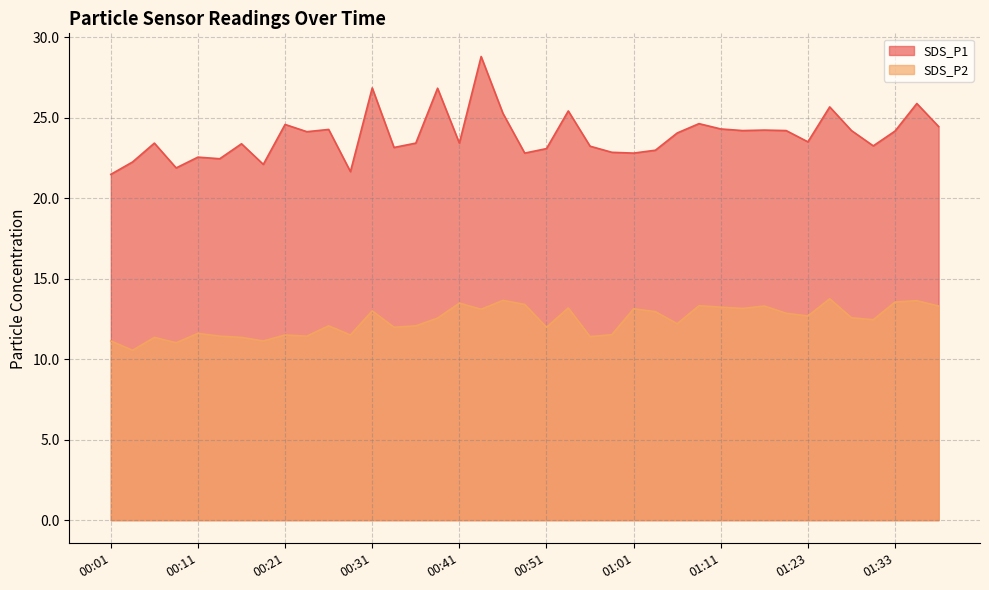

What is the sum of all SDS_P1 values?

931.8